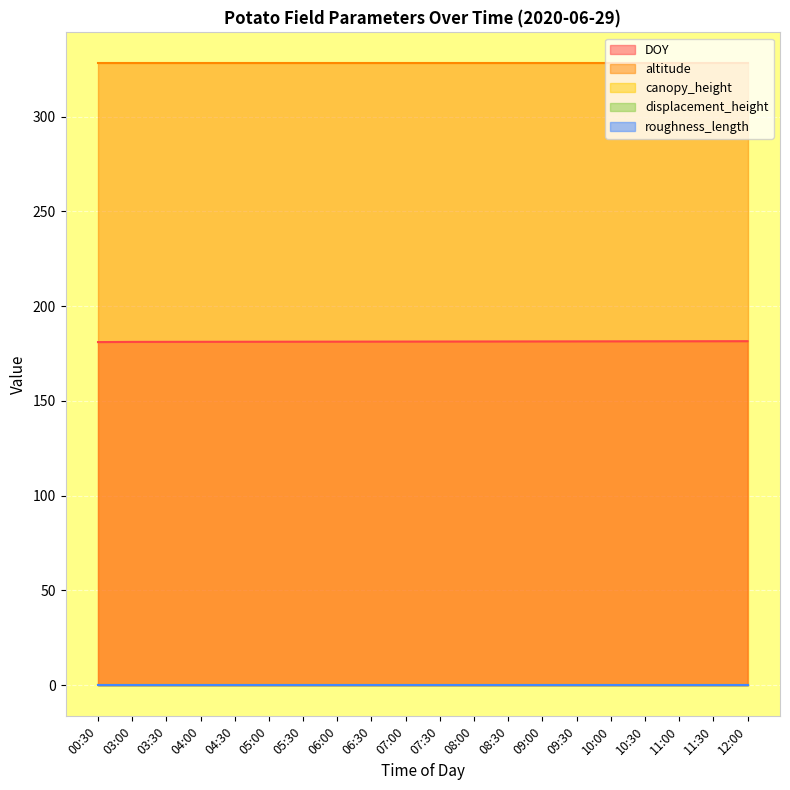

How many lines are shown in the chart?

5